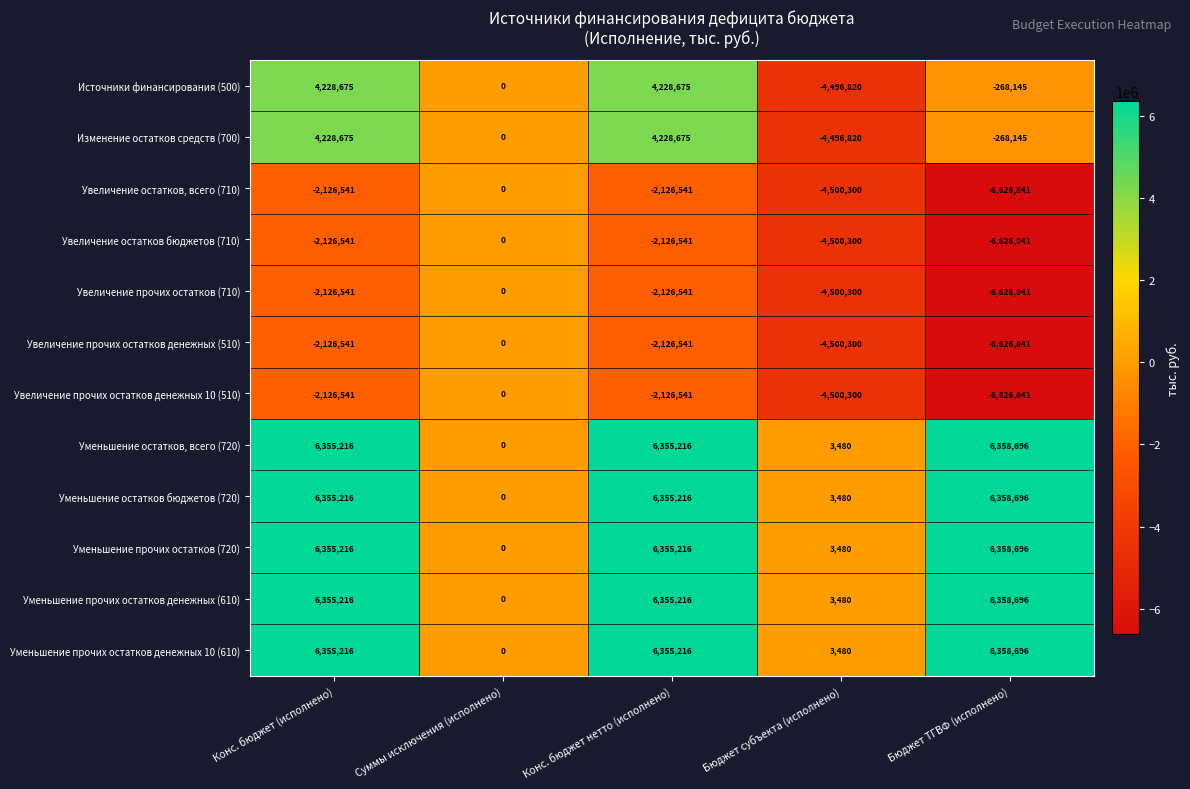

What is the spread (max minus min) of values at Конс. бюджет нетто (исполнено)?

8481757